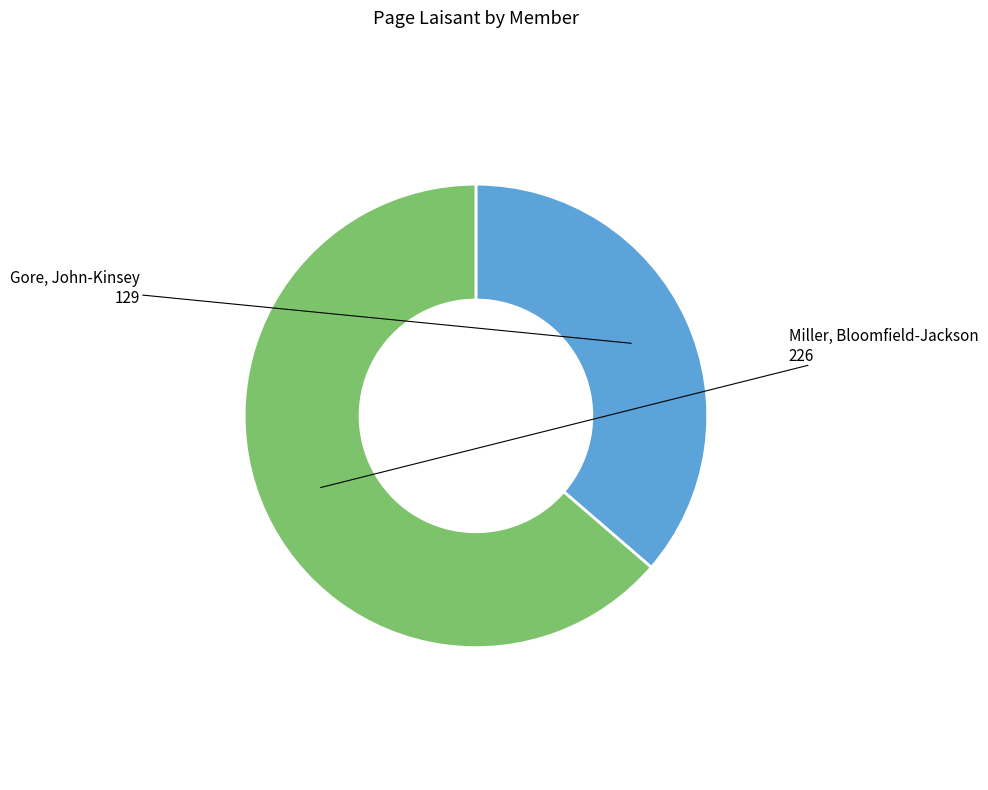

Which slice is the smallest?

Gore, John-Kinsey